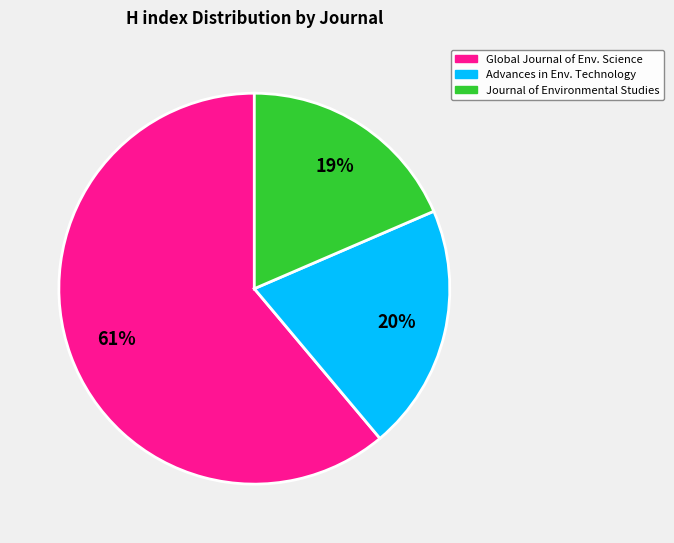

To the nearest percent, what is the average slice percentage?

33%